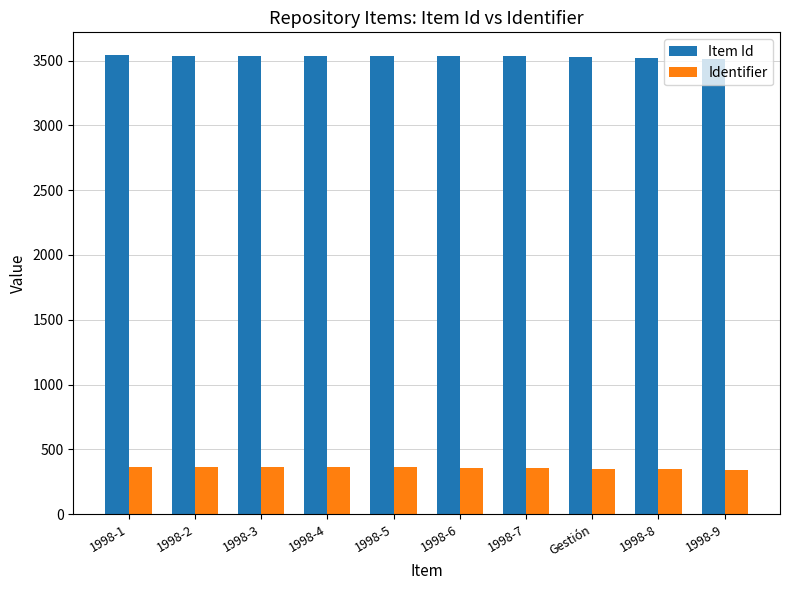

Is the value of Item Id at 1998-2 greater than the value of Identifier at 1998-4?

Yes